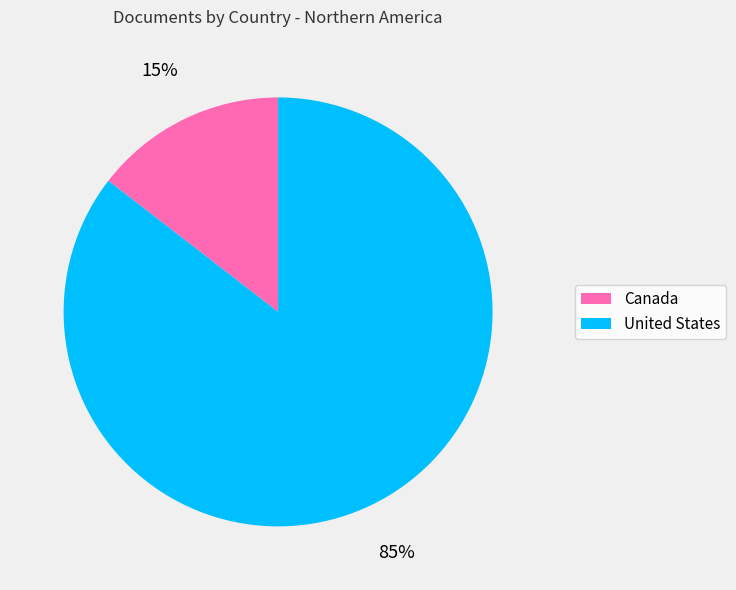

Which slice is the largest?

United States